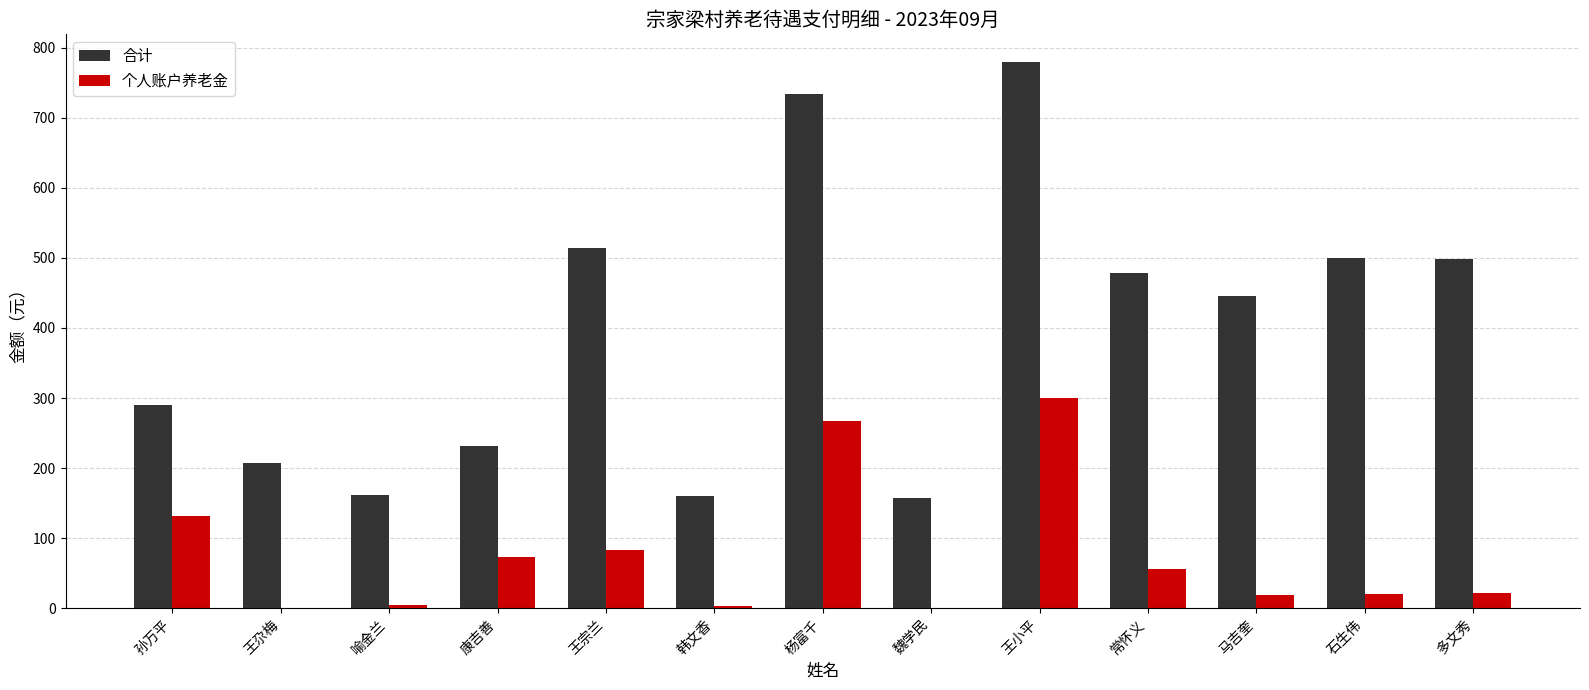

What is the maximum value shown in the chart?

779.8